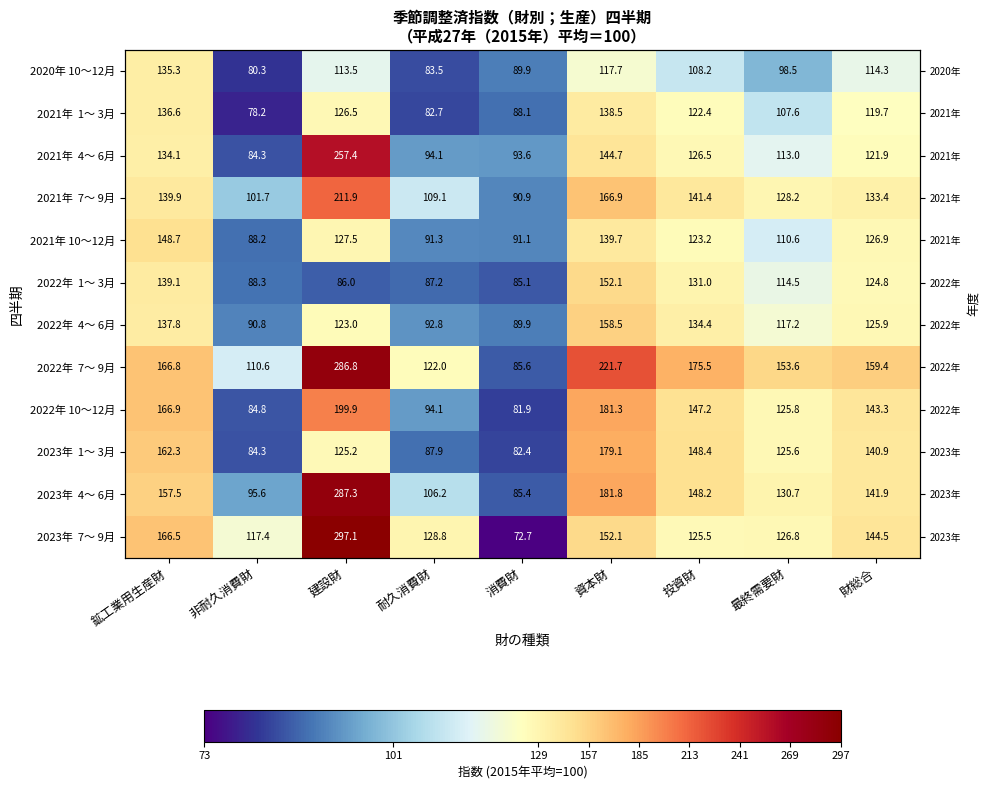

Rank the series at 非耐久消費財 from highest to lowest value.

2023年 7～ 9月, 2022年 7～ 9月, 2021年 7～ 9月, 2023年 4～ 6月, 2022年 4～ 6月, 2022年 1～ 3月, 2021年 10～12月, 2022年 10～12月, 2021年 4～ 6月, 2023年 1～ 3月, 2020年 10～12月, 2021年 1～ 3月